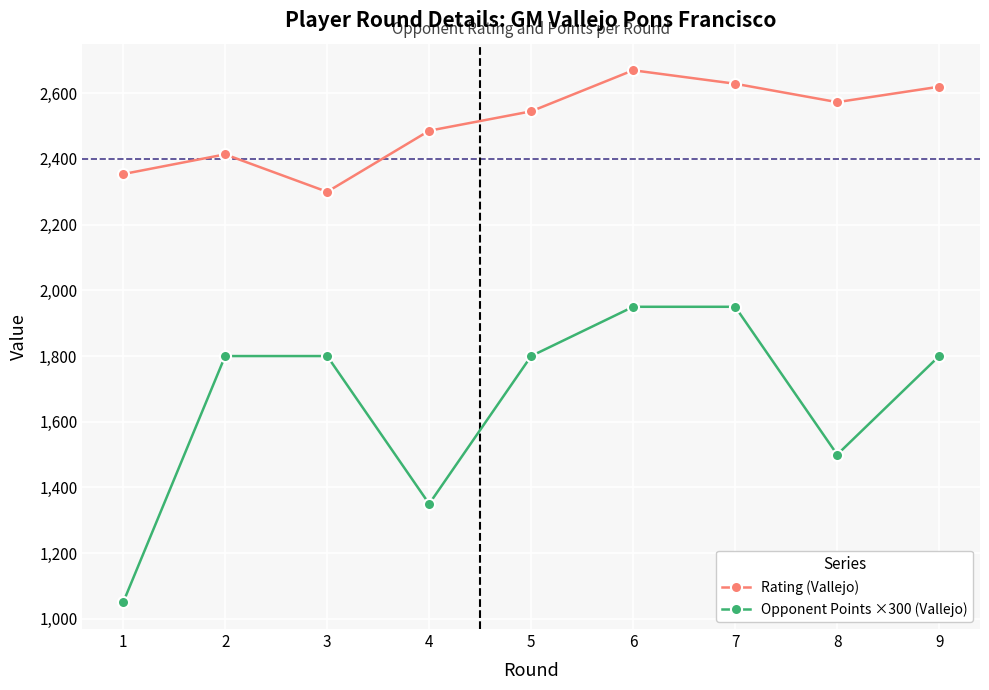

Reading left to right, extract all data points from this chart.

Rating (Vallejo): 1=2354	2=2414	3=2300	4=2486	5=2545	6=2670	7=2629	8=2573	9=2620
Opponent Points ×300 (Vallejo): 1=1050	2=1800	3=1800	4=1350	5=1800	6=1950	7=1950	8=1500	9=1800